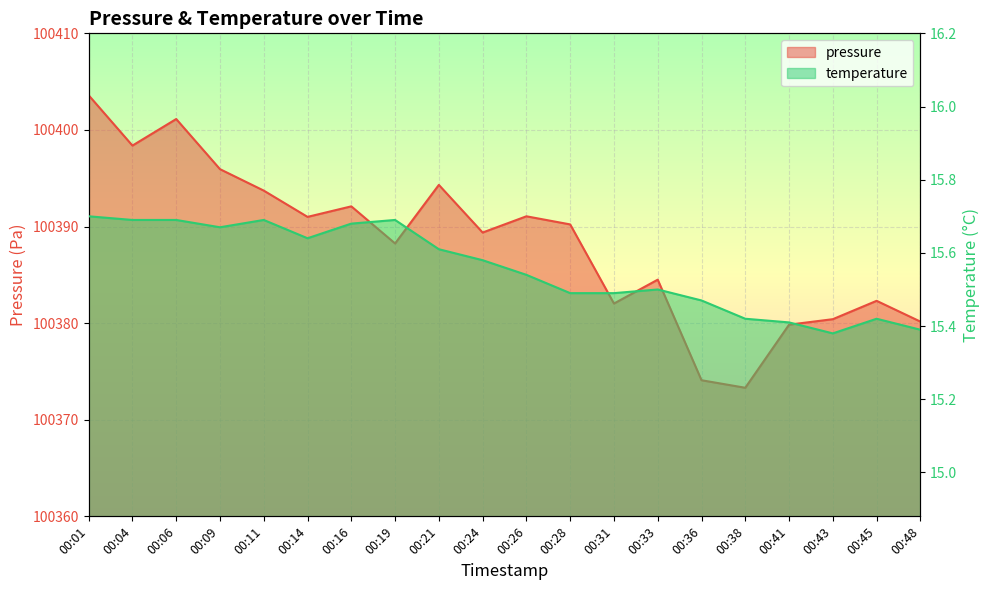

At 00:48, list the series in order from smallest to largest.

temperature, pressure